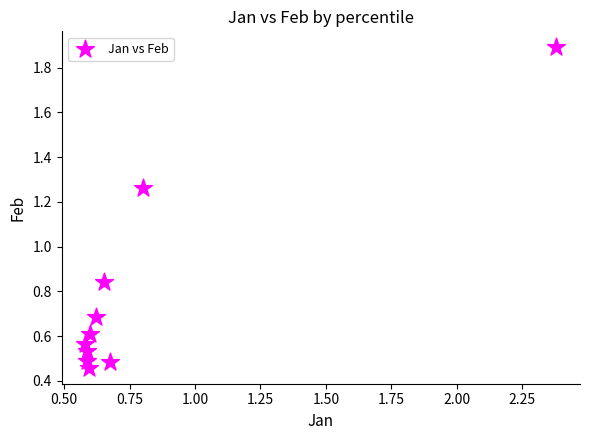

What is the range of Y values (max minus min)?

1.4